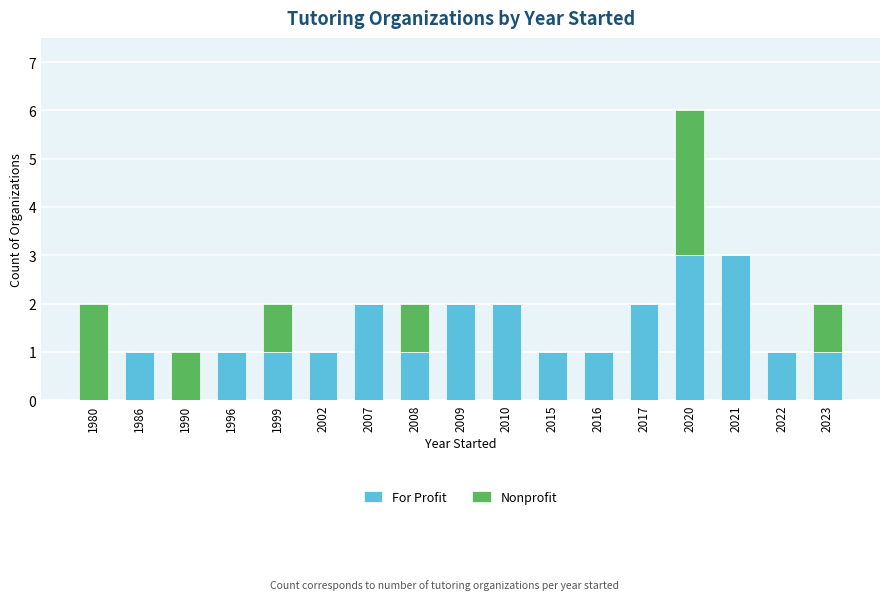

What is the highest value of the For Profit series?

3